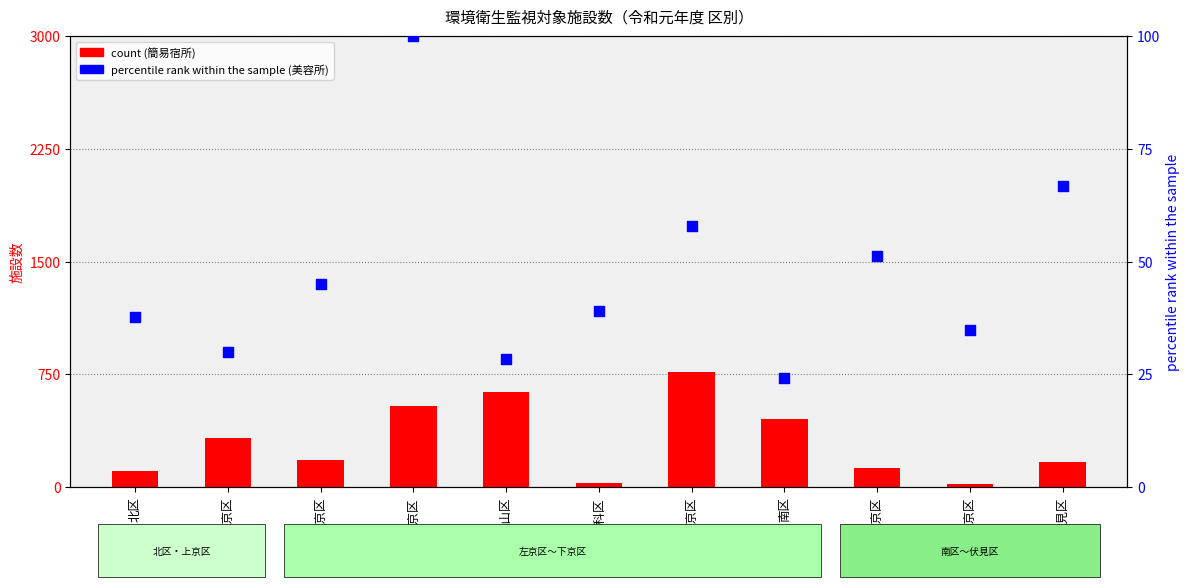

Which series has the widest spread of Y values?

簡易宿所 (count)